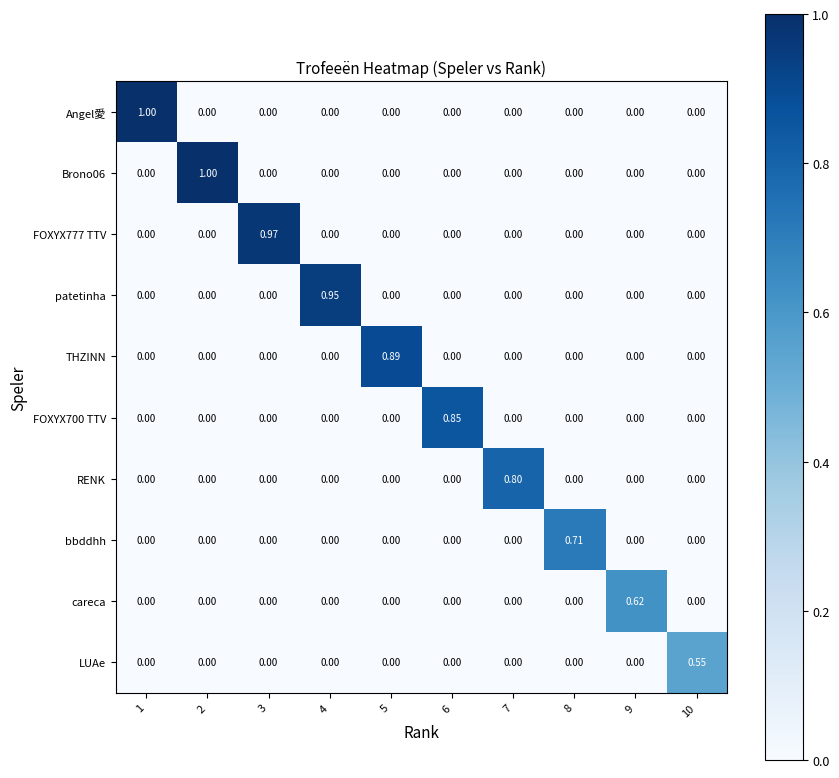

How many distinct data groups are displayed?

10